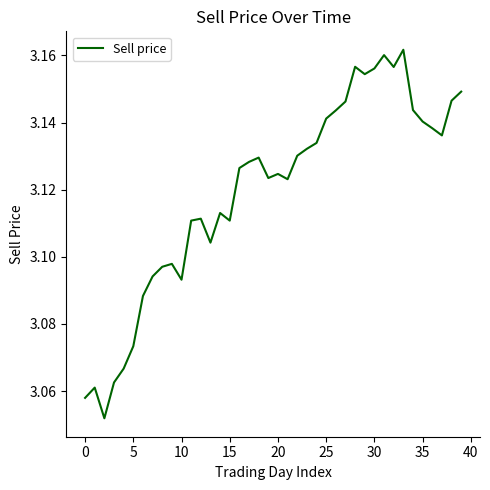

How many categories are shown in the chart?

40